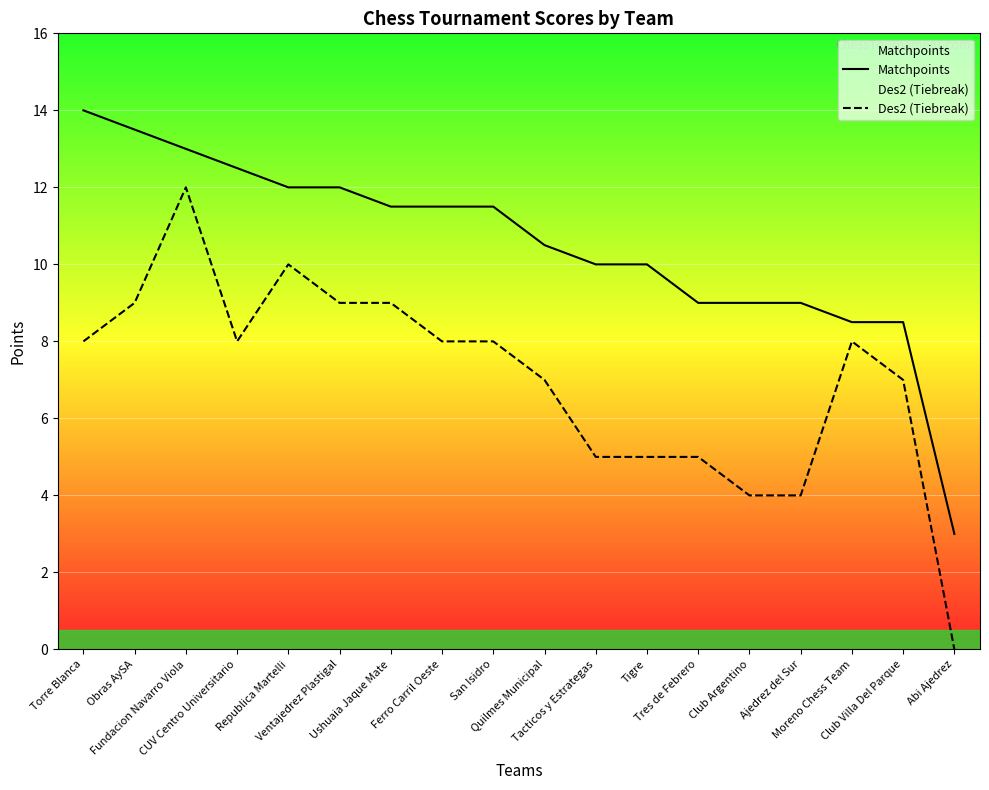

Which series has the largest total across all categories?

Matchpoints